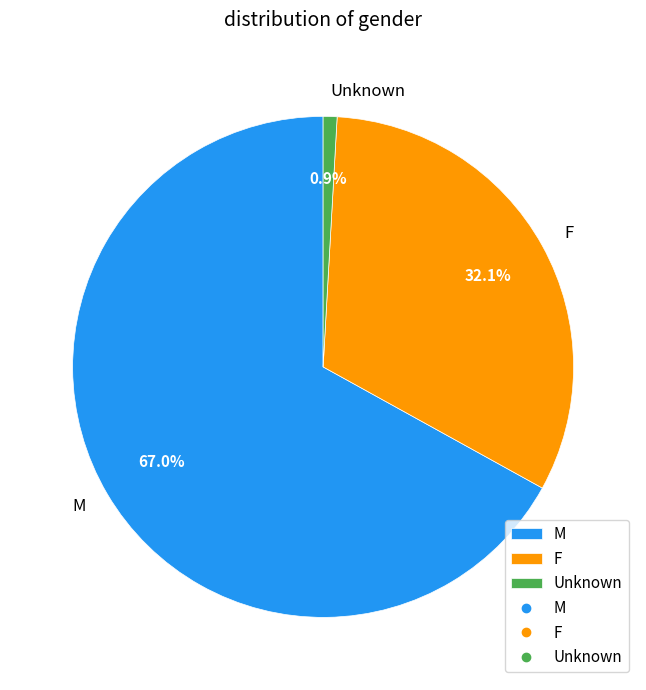

What percentage is NOT represented by F?

67.9%